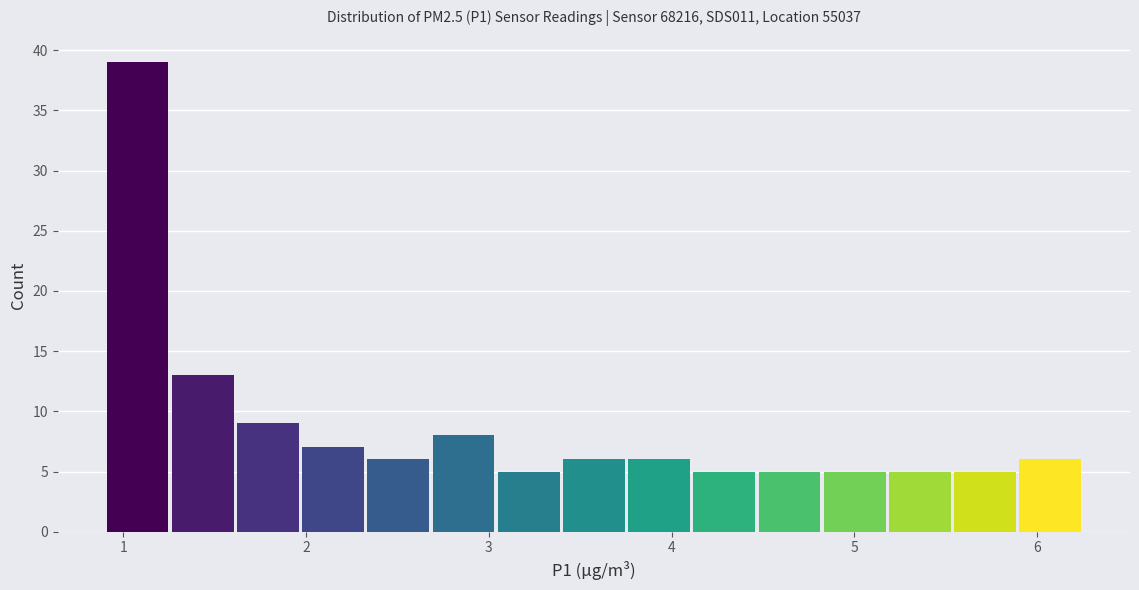

Around what value on the x-axis is the tallest bar? Give the approximate position of its centre, as read against the axis.

1.1